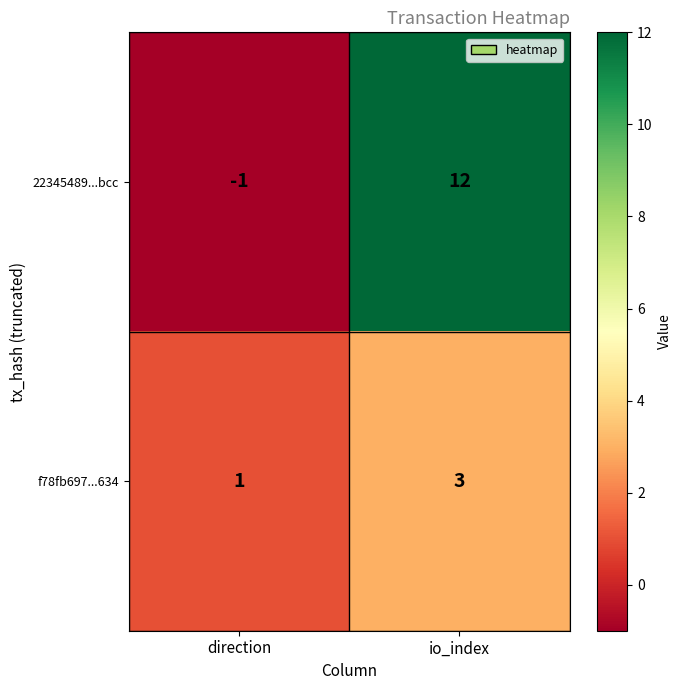

How many data points does each series have?

2